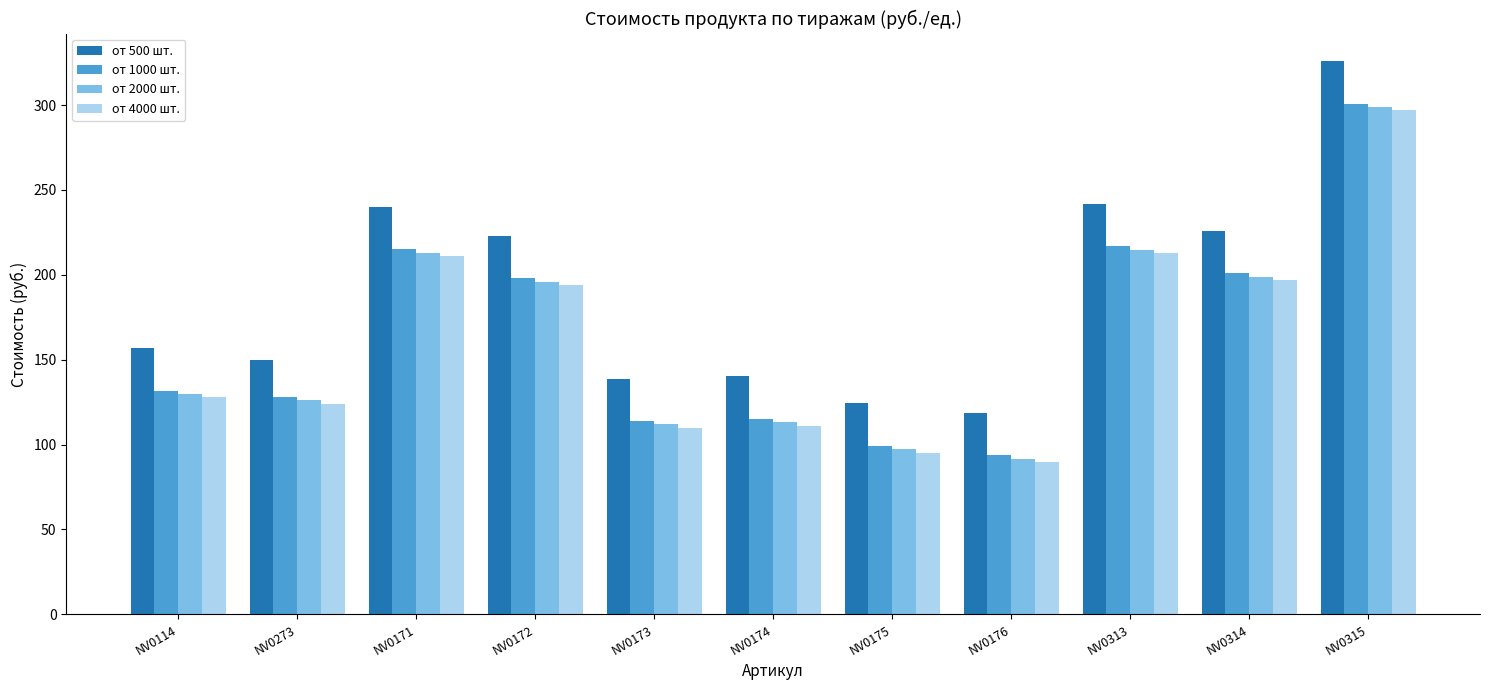

Is it true that от 500 шт. equals 223.0 at NV0172?

True